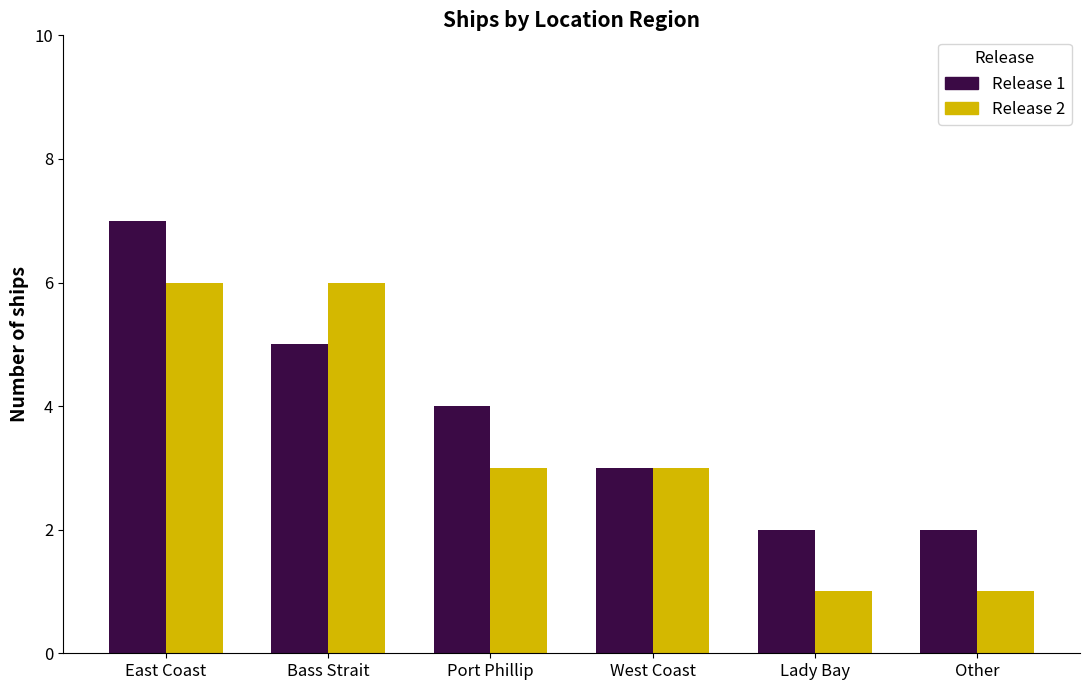

The value of Release 1 at Bass Strait is 2. True or false?

False